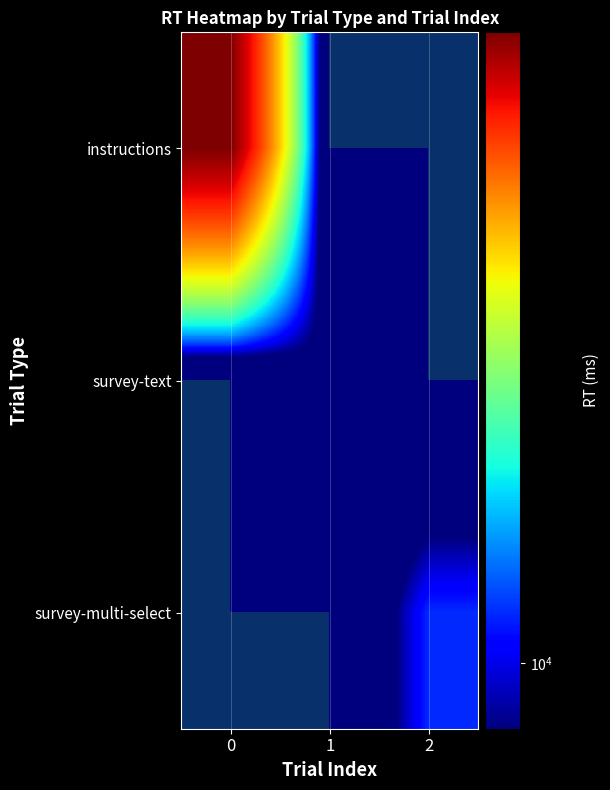

What is the difference between the maximum and minimum values in the survey-text series?

8064.9